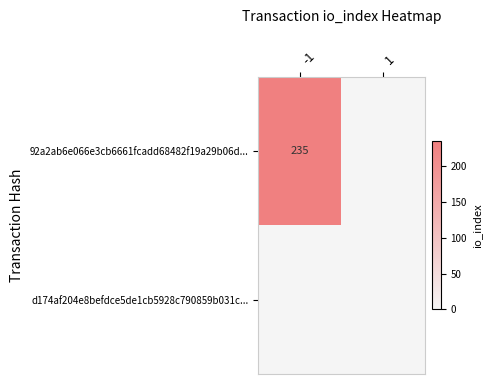

How many data points does each series have?

2